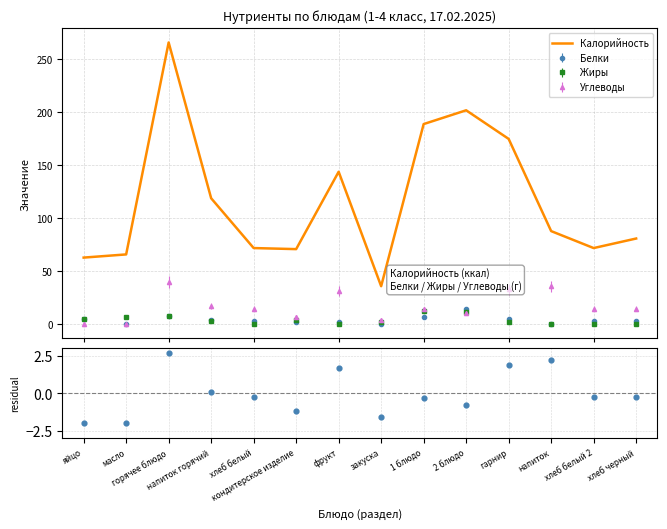

Which series contains the highest Y value?

Калорийность